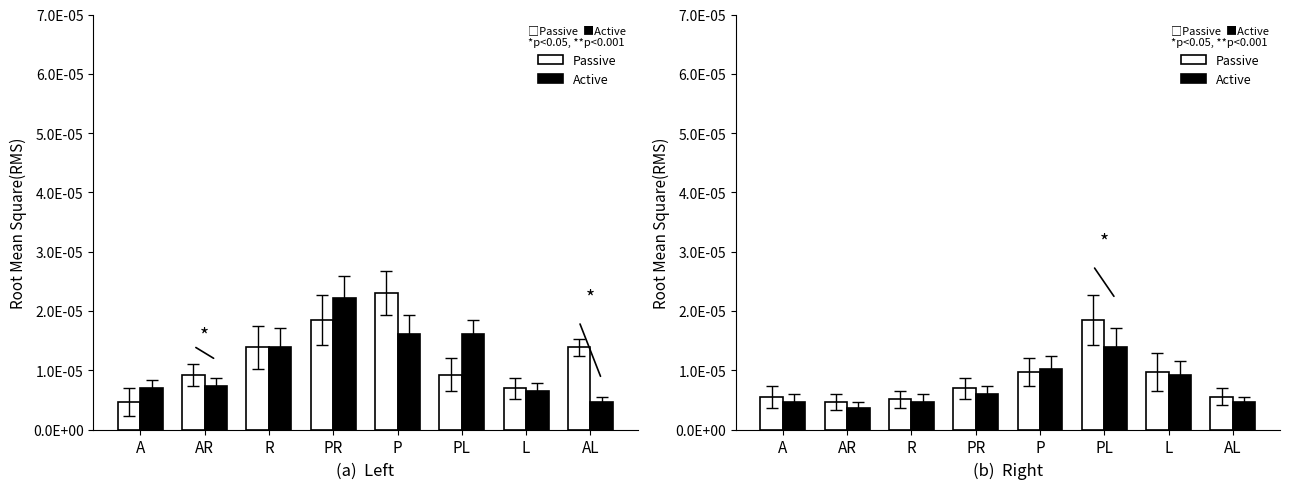

Rank the series by their maximum value, from lowest to highest.

Active, Passive